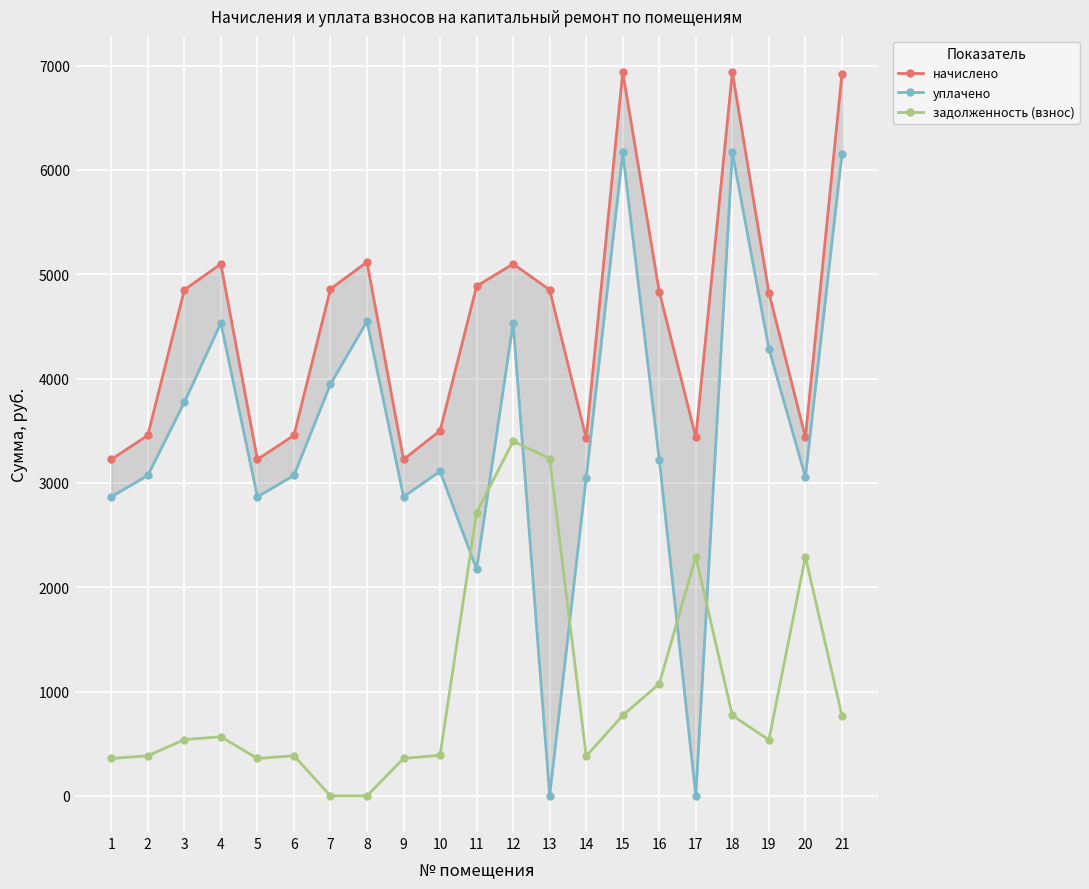

At which category is the sum across all series the highest?

15